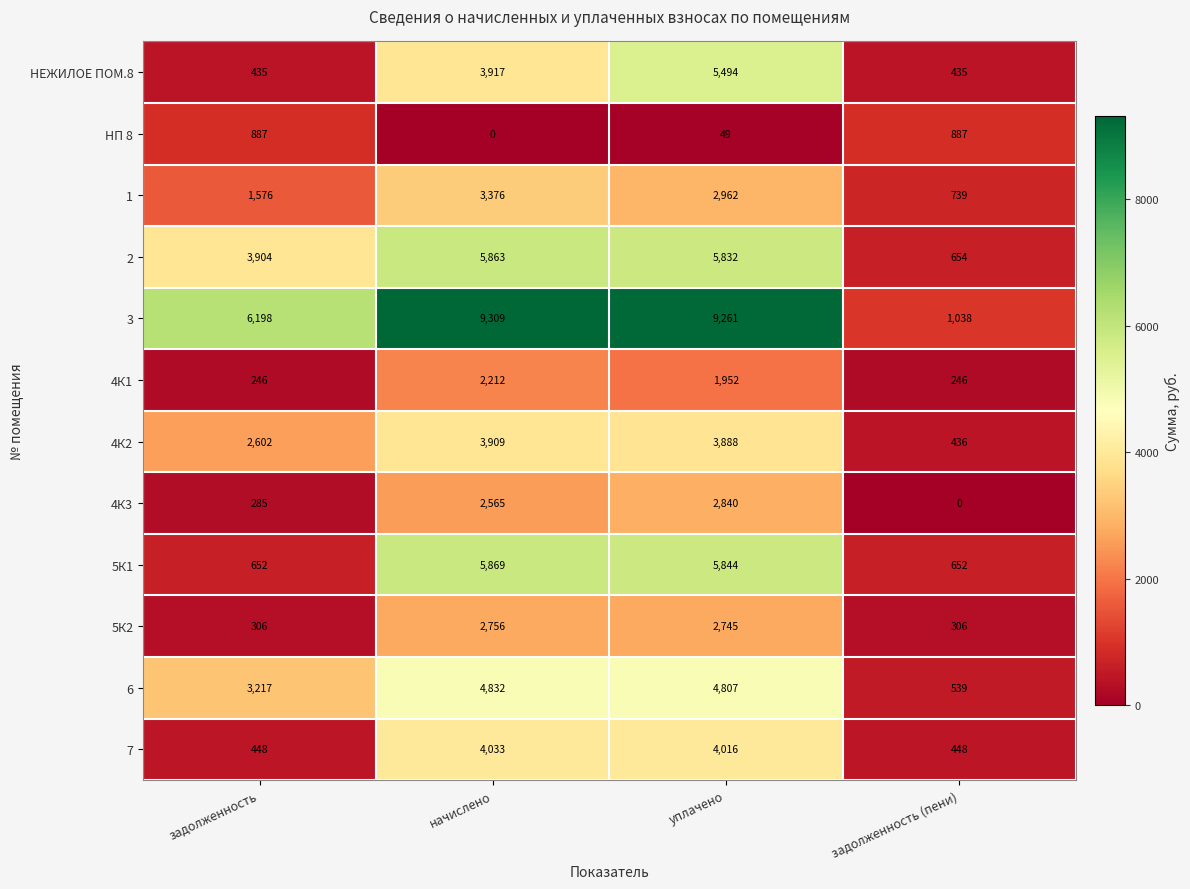

What is the difference between the highest and lowest values at задолженность?

5952